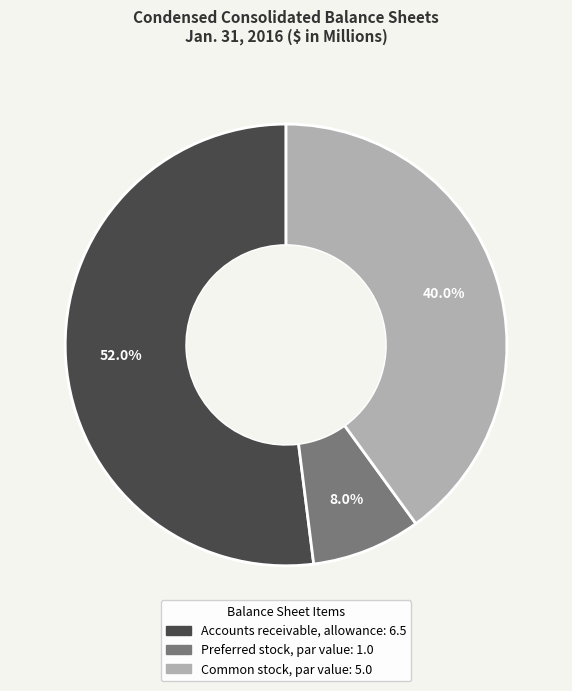

Which category accounts for the majority?

Accounts receivable, allowance